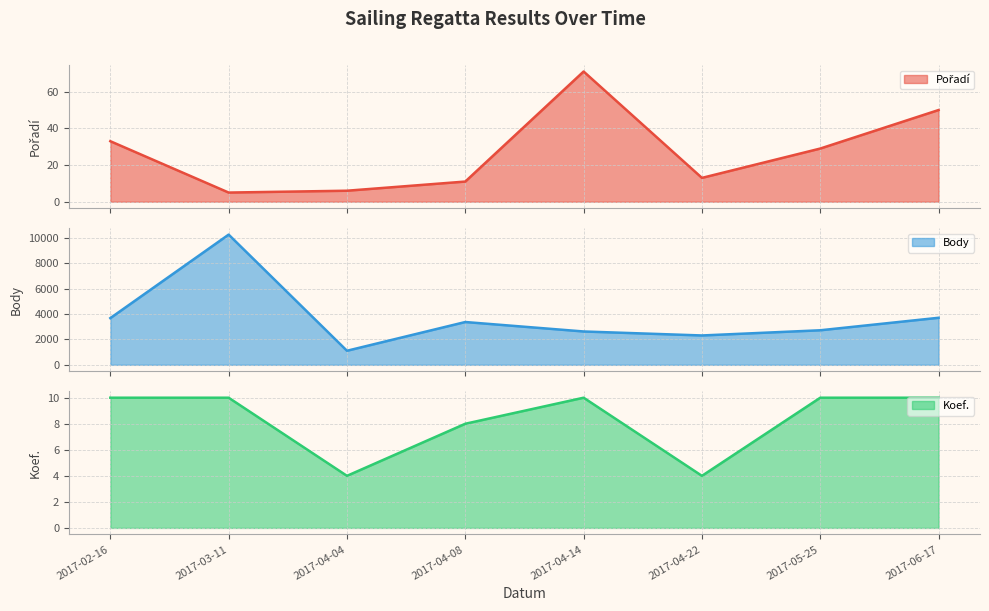

True or false: Koef. (line) and Body (line) cross at least once.

False